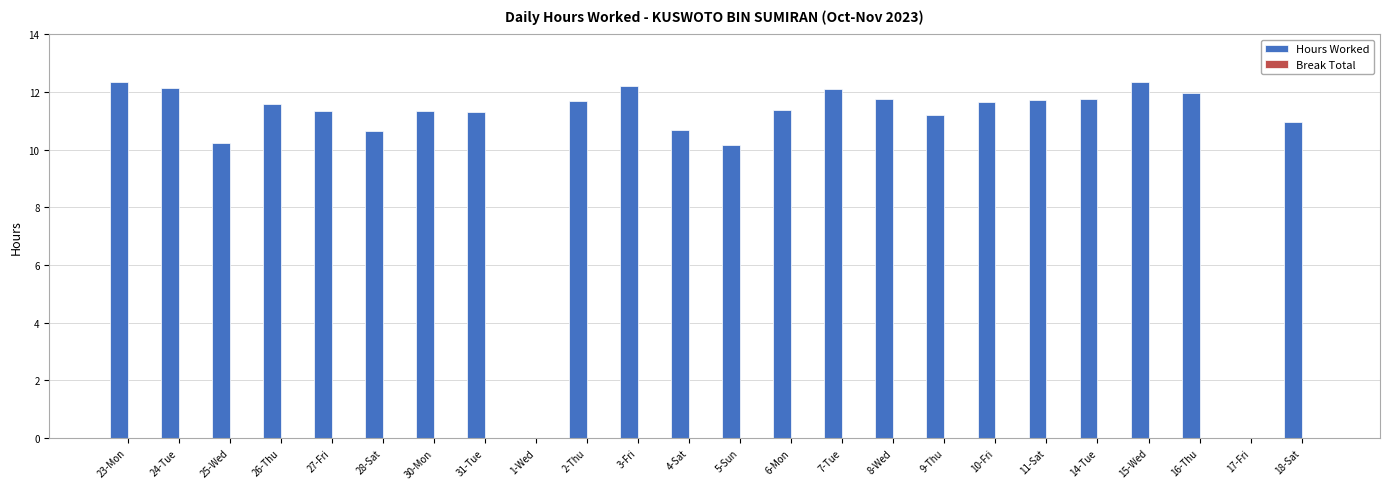

Are the bars grouped side by side (vs. stacked)?

No